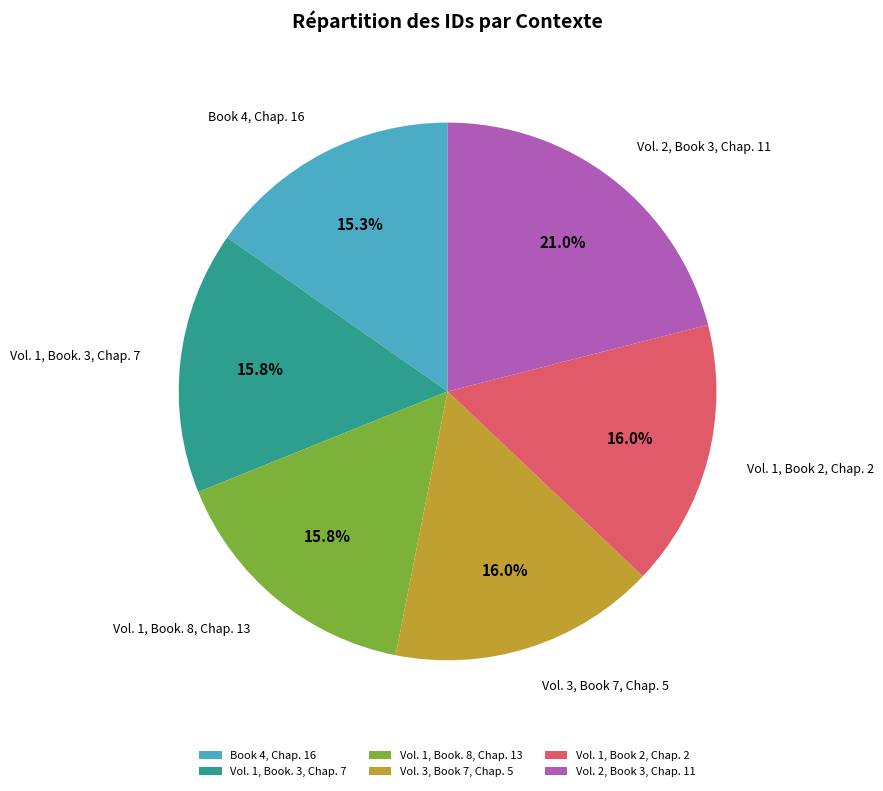

What portion of the pie excludes Vol. 1, Book. 3, Chap. 7?

84.2%